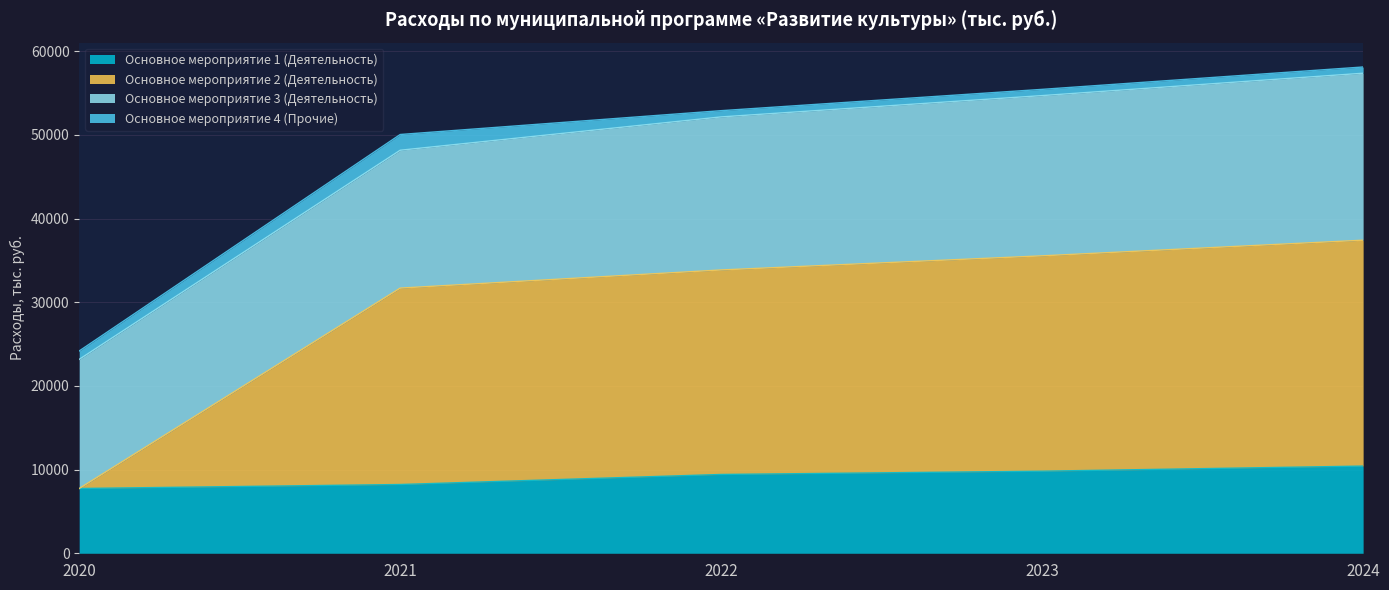

True or false: Основное мероприятие 1 (Деятельность) has a value of 7742.0 at 2020.

True